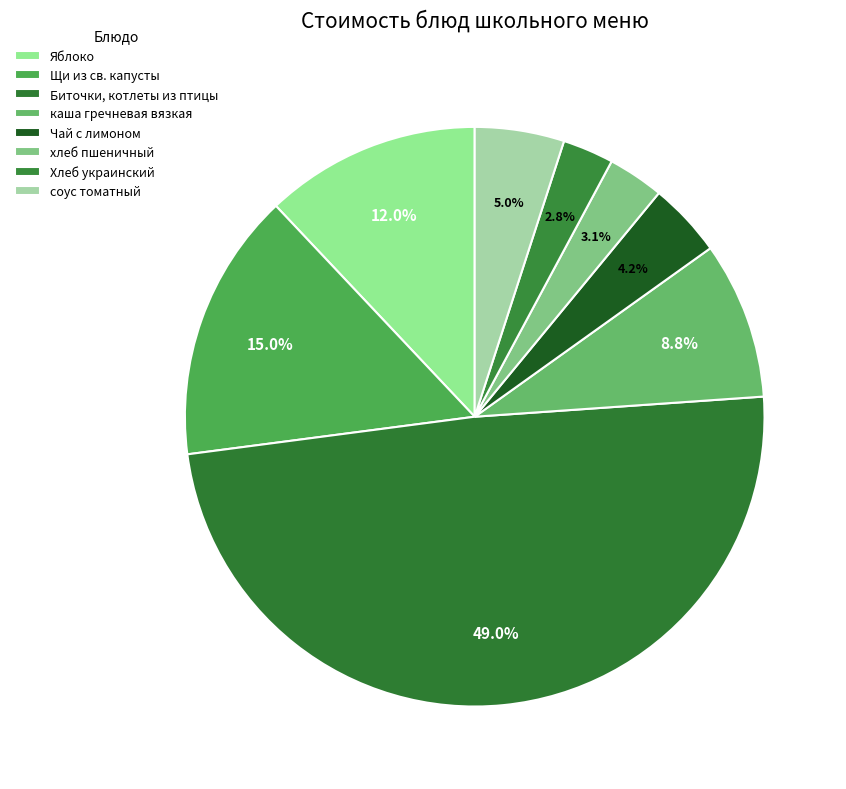

Does соус томатный account for over 50% of the chart?

No